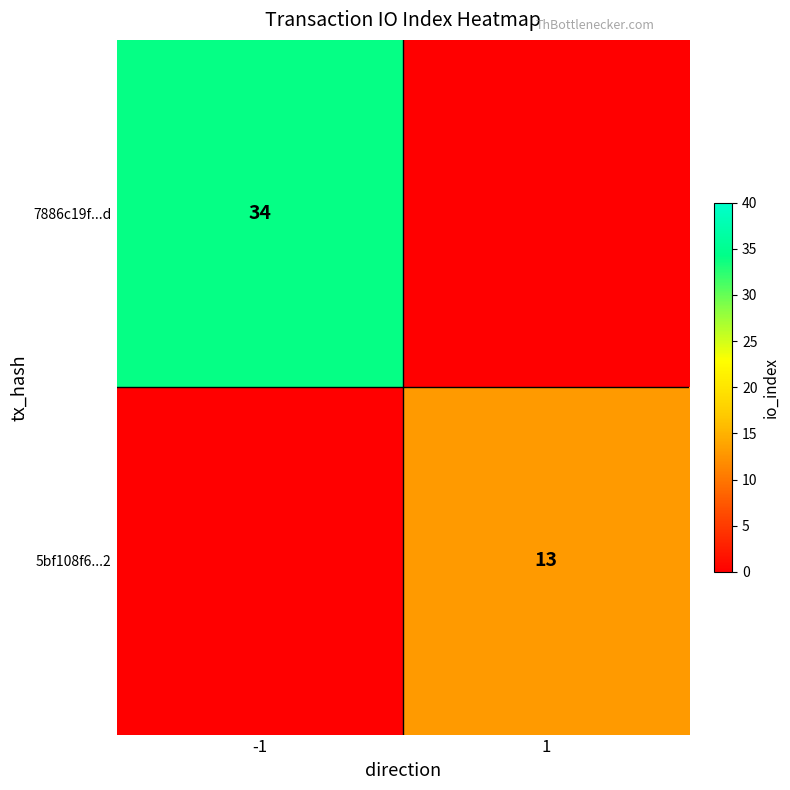

Which series has the largest total across all categories?

7886c19f...d